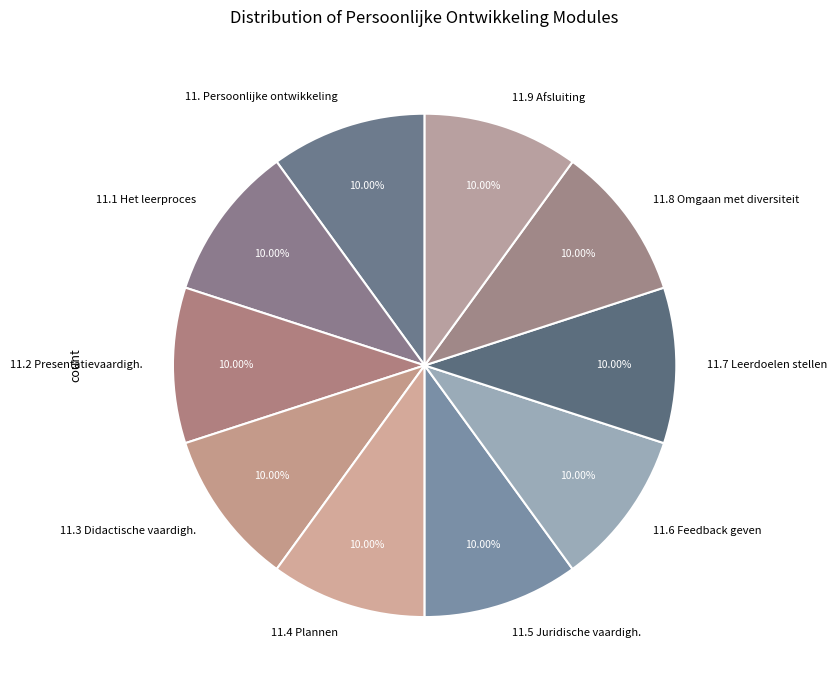

What is the largest slice in the pie chart?

11.9 Afsluiting